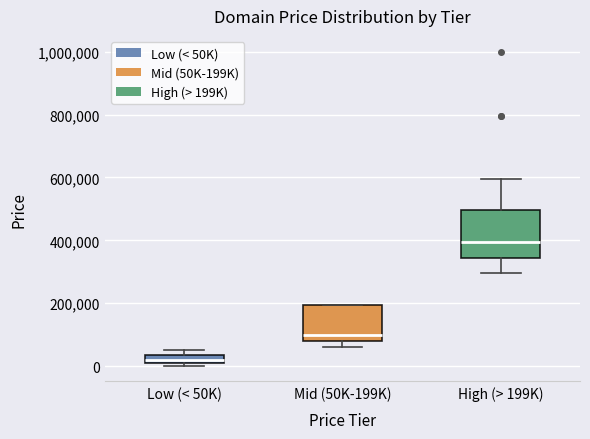

Comparing the boxes themselves (not the whiskers), which one is the tallest?

High (> 199K)